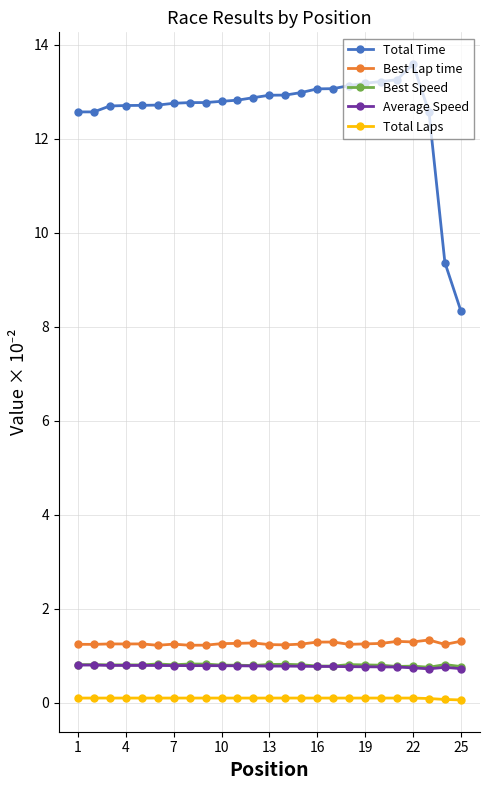

What is the minimum value for Total Time?

8.3